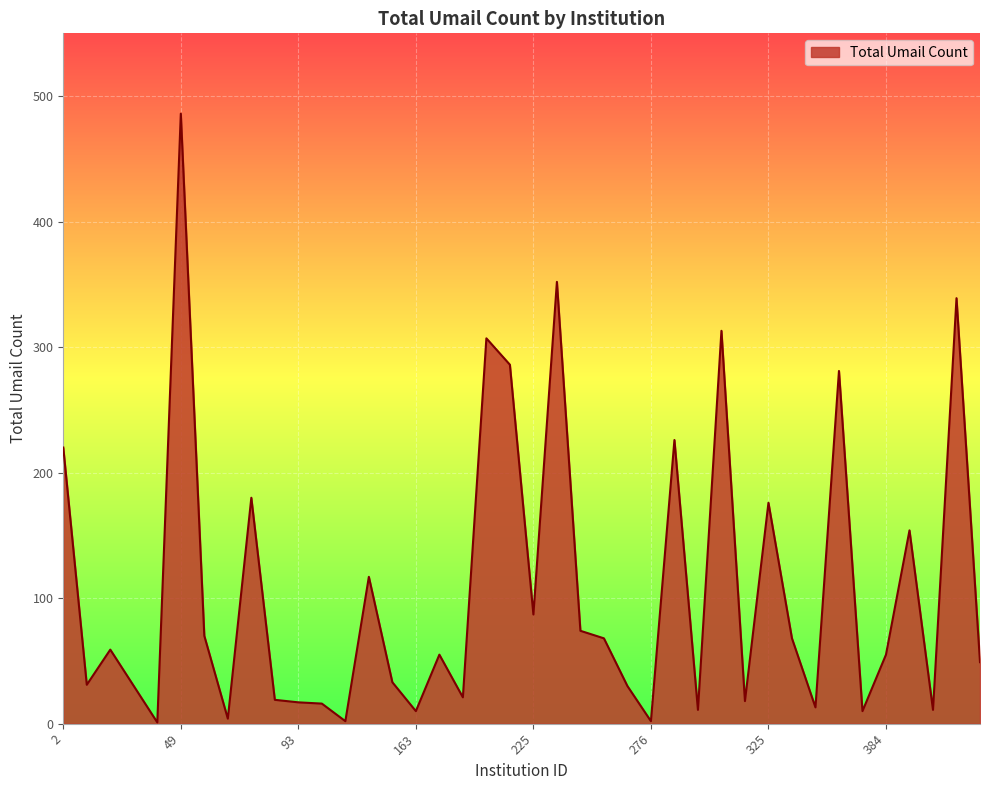

Does the chart have visible grid lines?

Yes